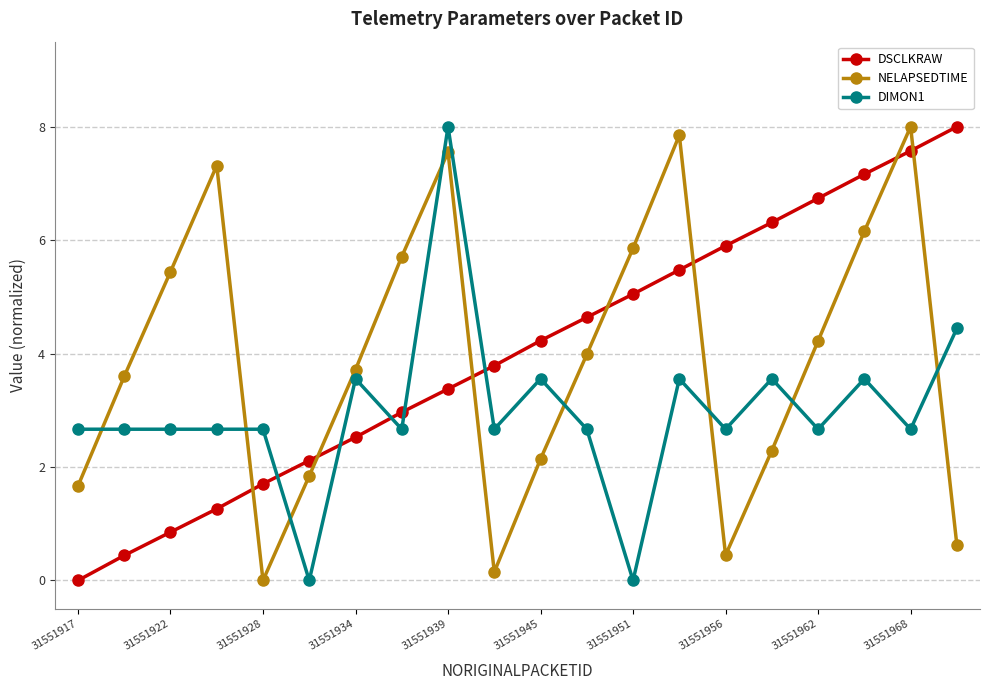

How many data points does each series have?

20